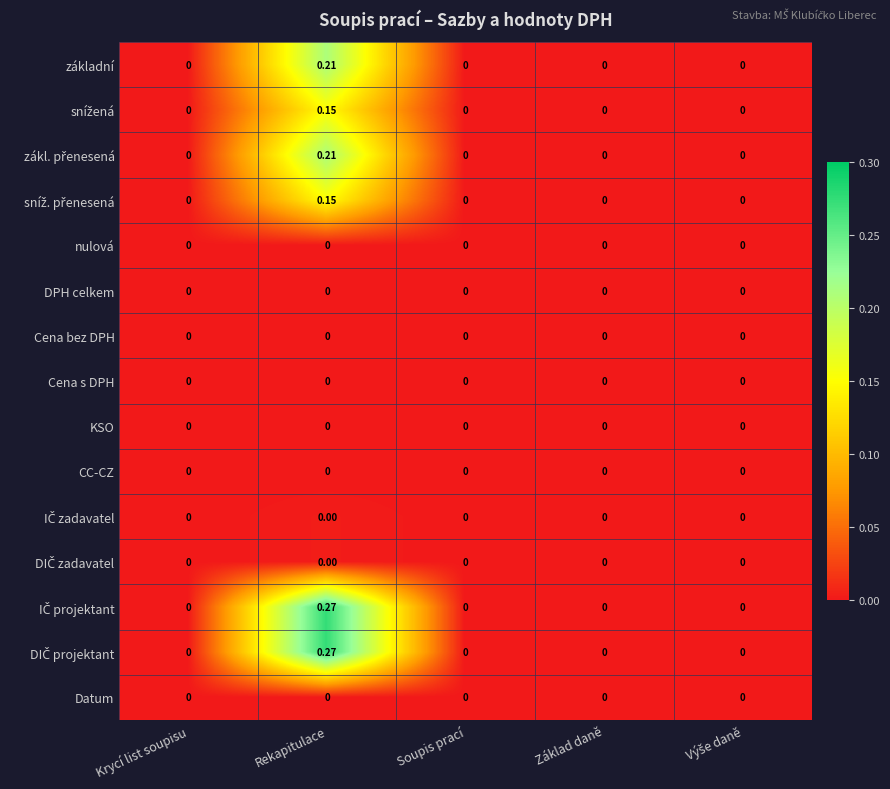

At which category is the sum across all series the highest?

Rekapitulace